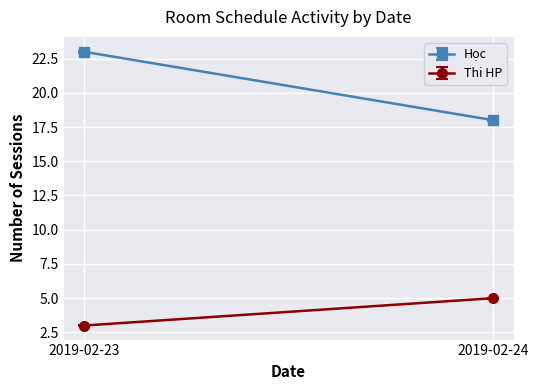

What is the approximate value of Thi HP at 2019-02-23?

3